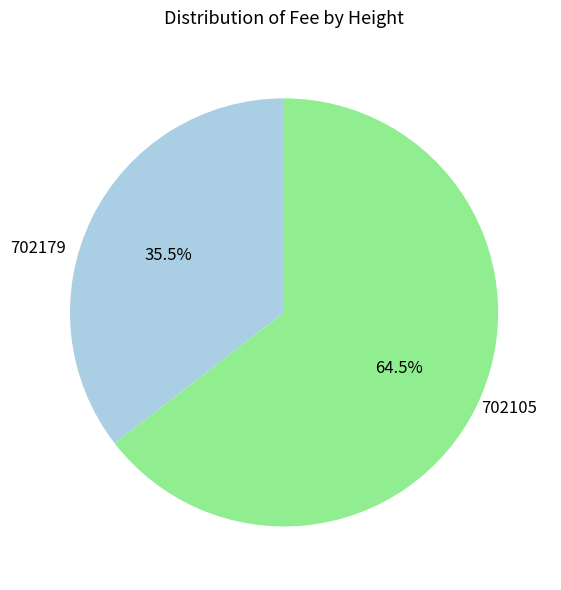

To the nearest percent, what is the combined percentage of 702105 and 702179?

100%